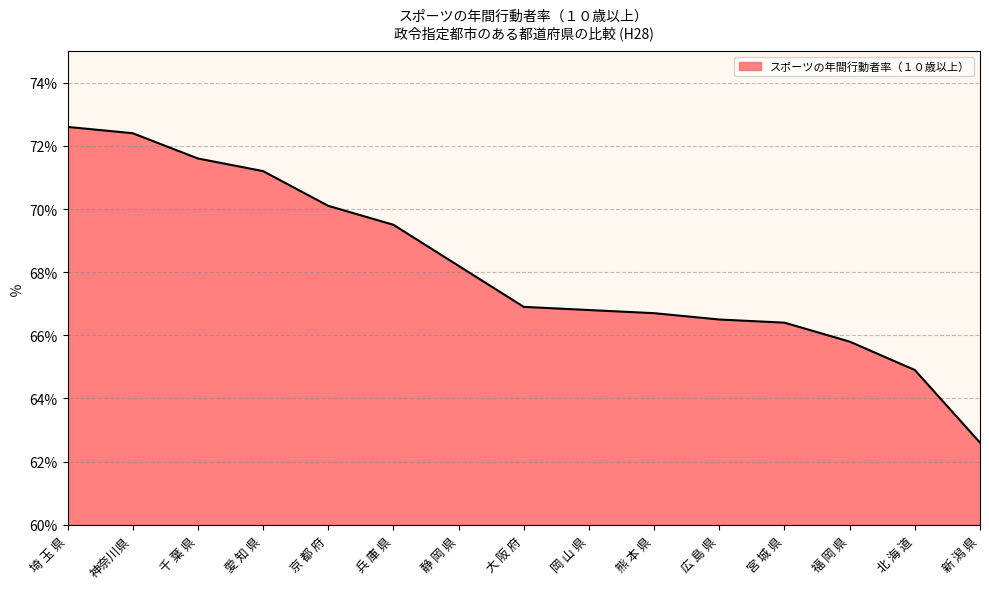

What is the average value?

68.1